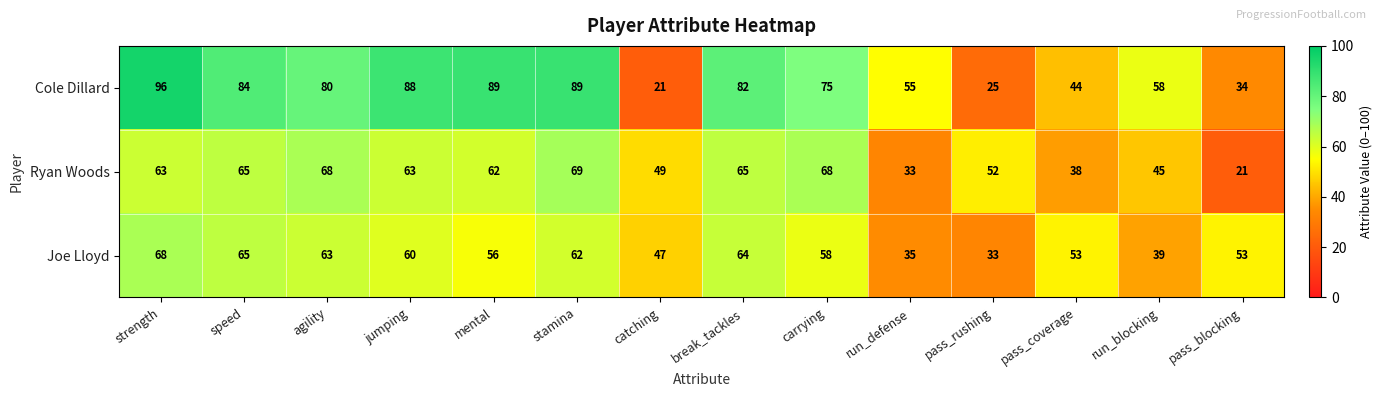

Which series has the largest total across all categories?

Cole Dillard